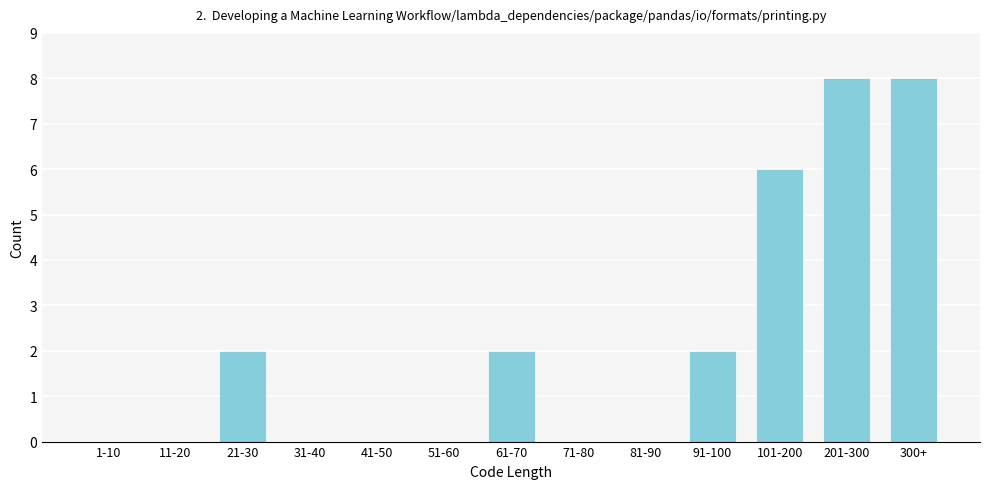

Reading right to left, transcribe all the data shown in this chart.

300+=8	201-300=8	101-200=6	91-100=2	81-90=0	71-80=0	61-70=2	51-60=0	41-50=0	31-40=0	21-30=2	11-20=0	1-10=0